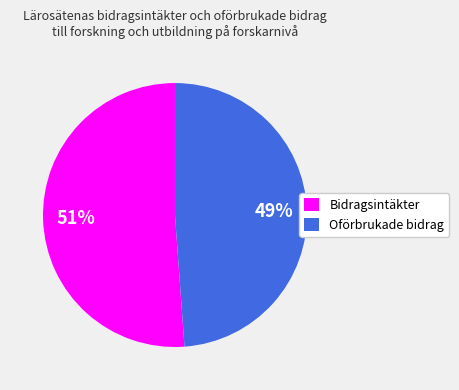

What is the largest slice in the pie chart?

Bidragsintäkter